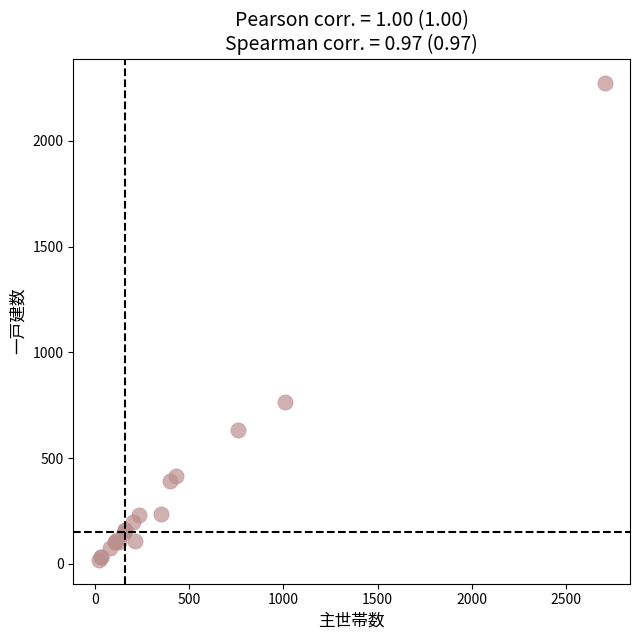

What Y value in the scatter plot is closest to 1147?

764